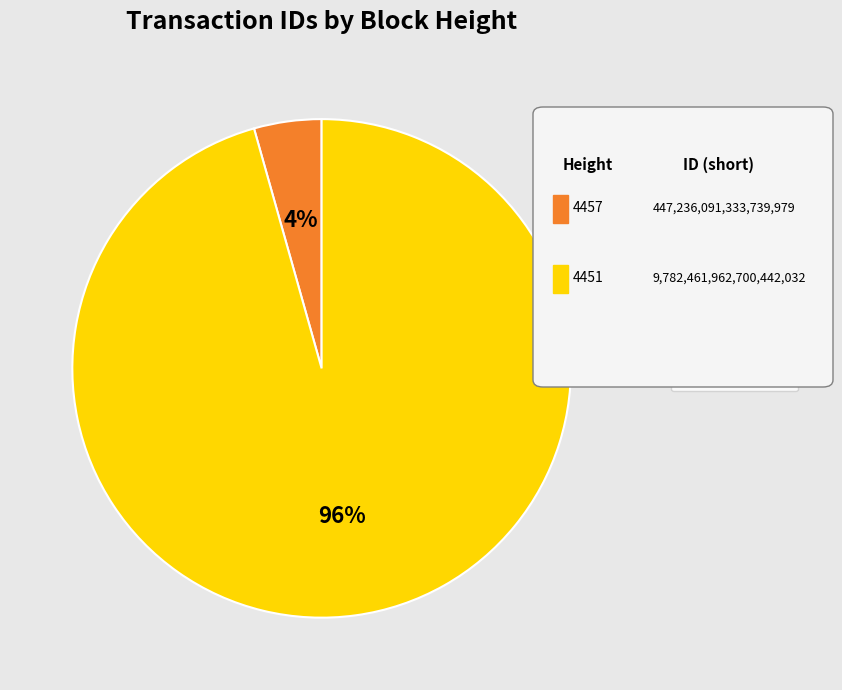

Count the number of slices in the pie.

2